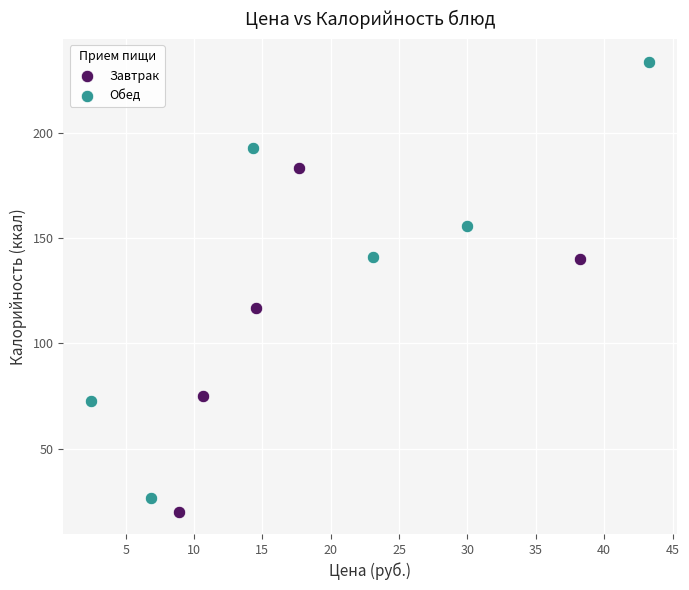

Which series contains the highest Y value?

Обед